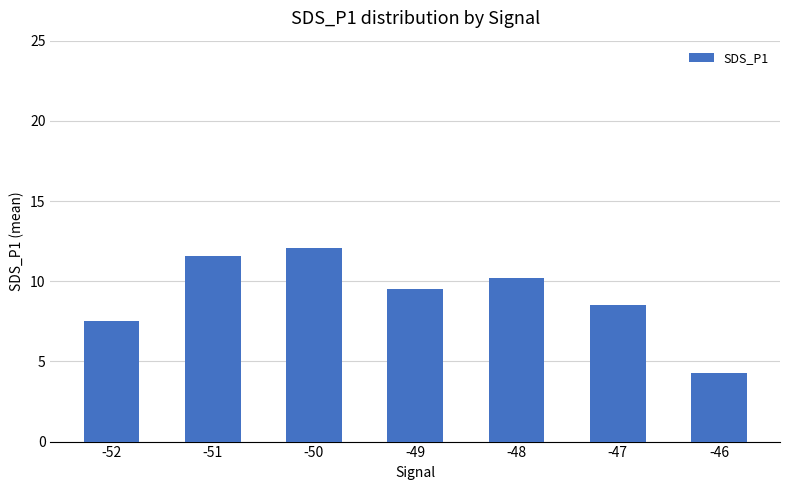

Which label corresponds to the largest value in the chart?

-50